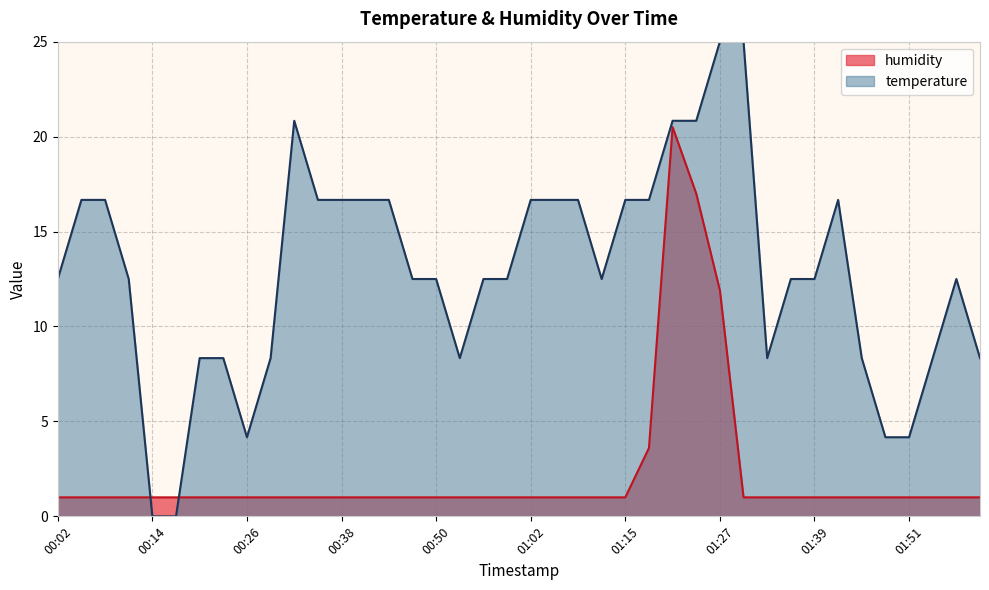

Count the number of categories in the chart.

40